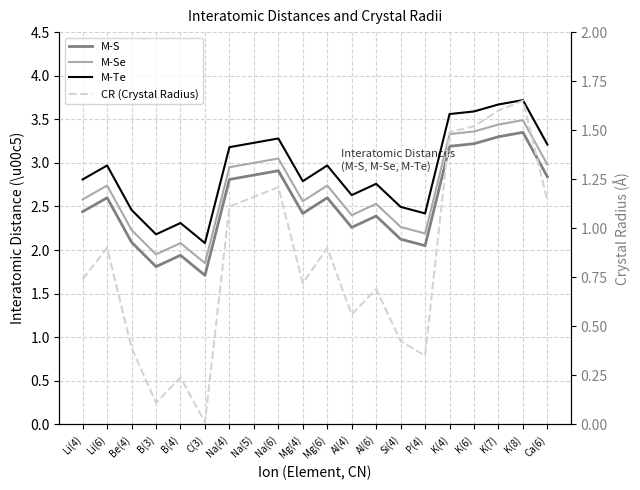

The value of CR (Crystal Radius) at Al(6) is 0.3. True or false?

False